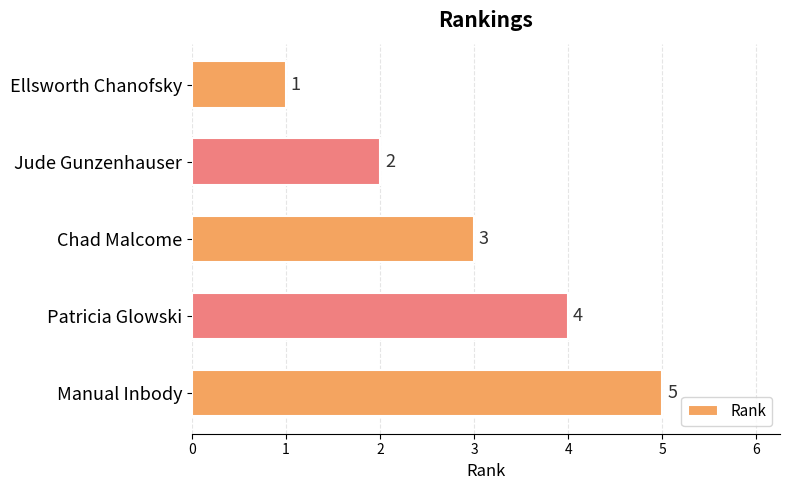

Is it true that the value at Jude Gunzenhauser is 1?

False